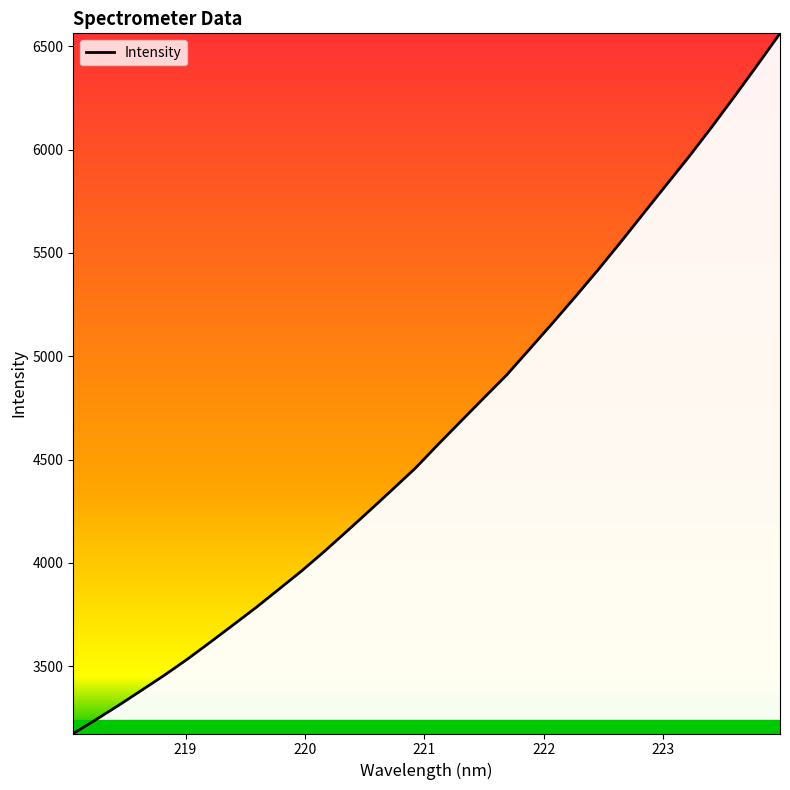

What is the greatest value displayed?

6563.0